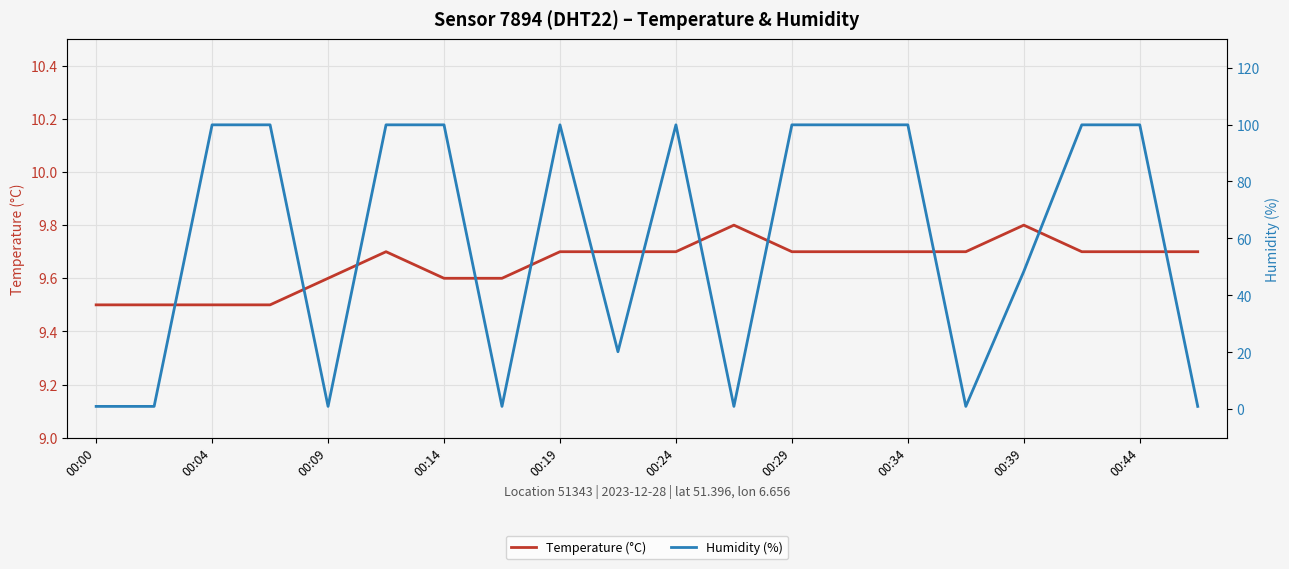

Count the Temperature (°C) values in the range 9 to 10.

20